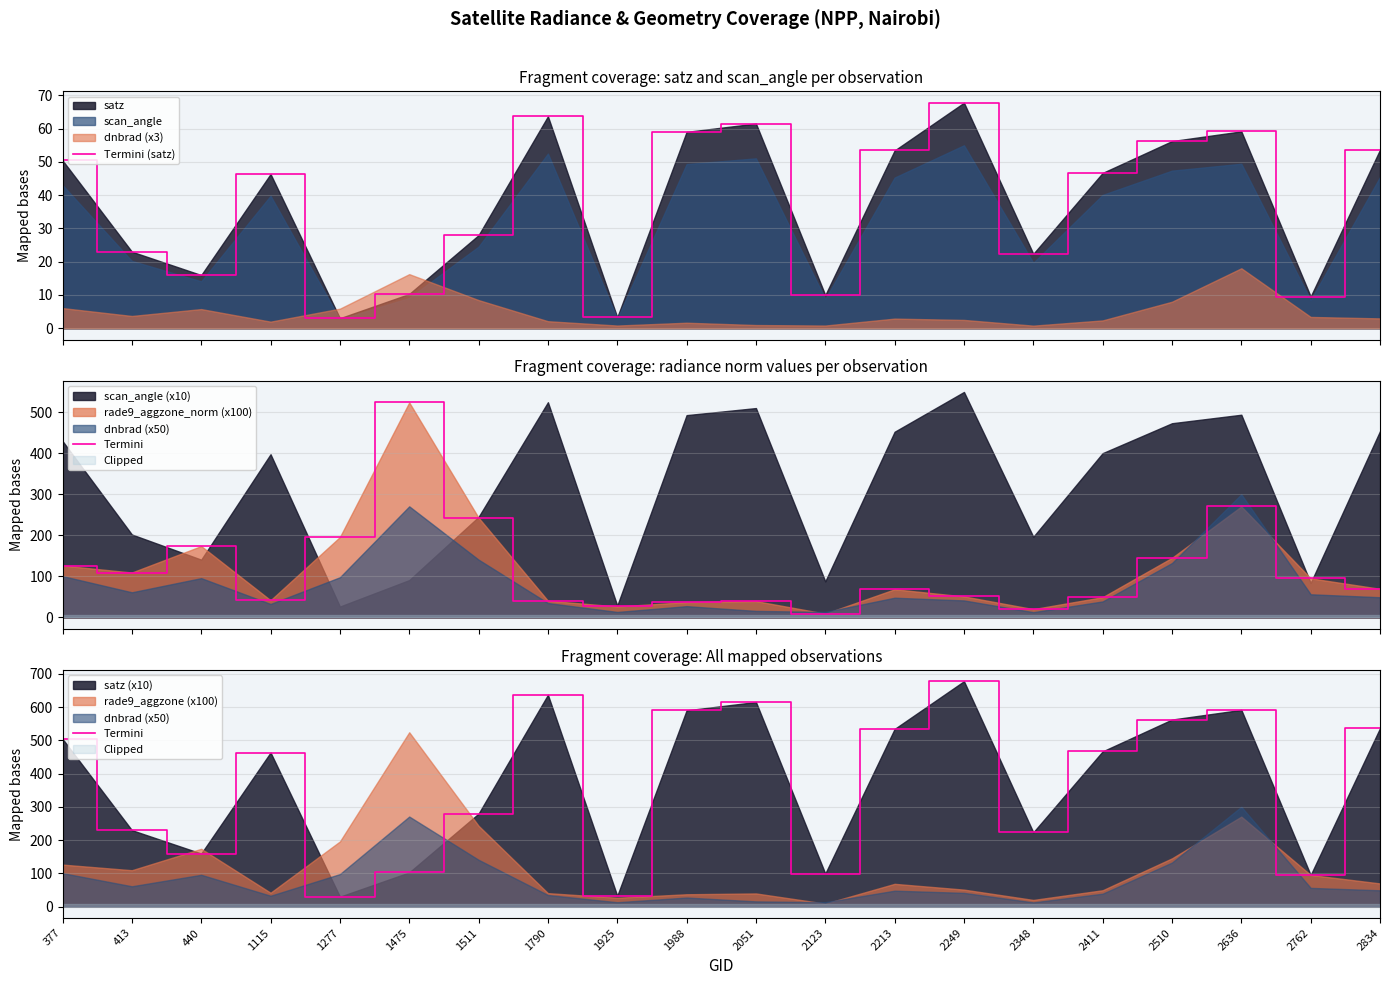

What is the highest value of the Termini (satz) series?

67.8